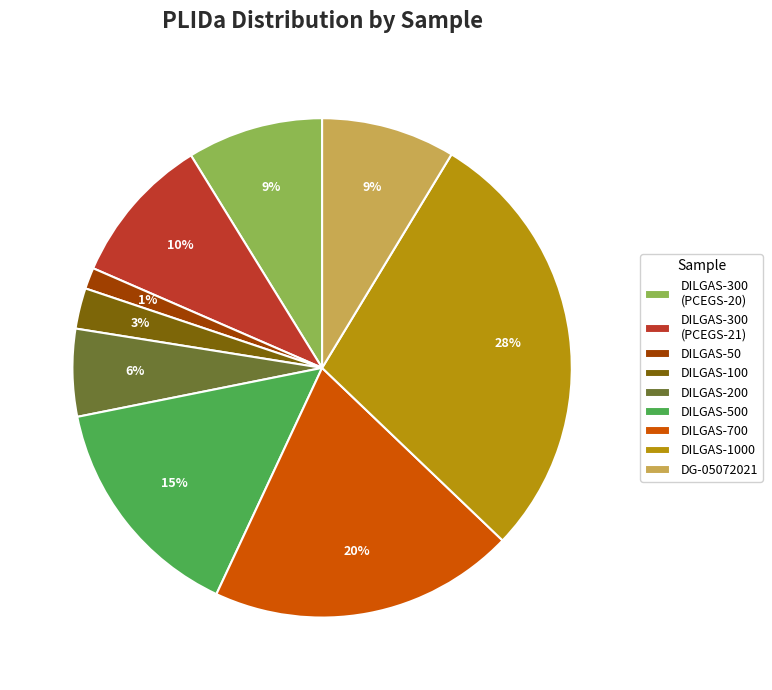

The DILGAS-500 slice represents 15% of the pie. True or false?

True